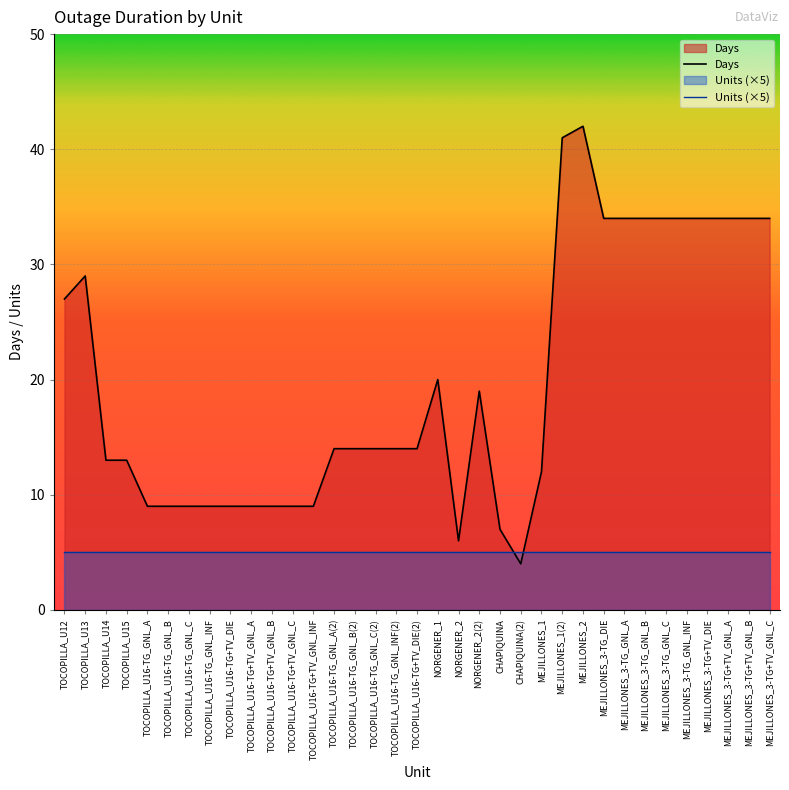

What is the sum of all Days values?

690